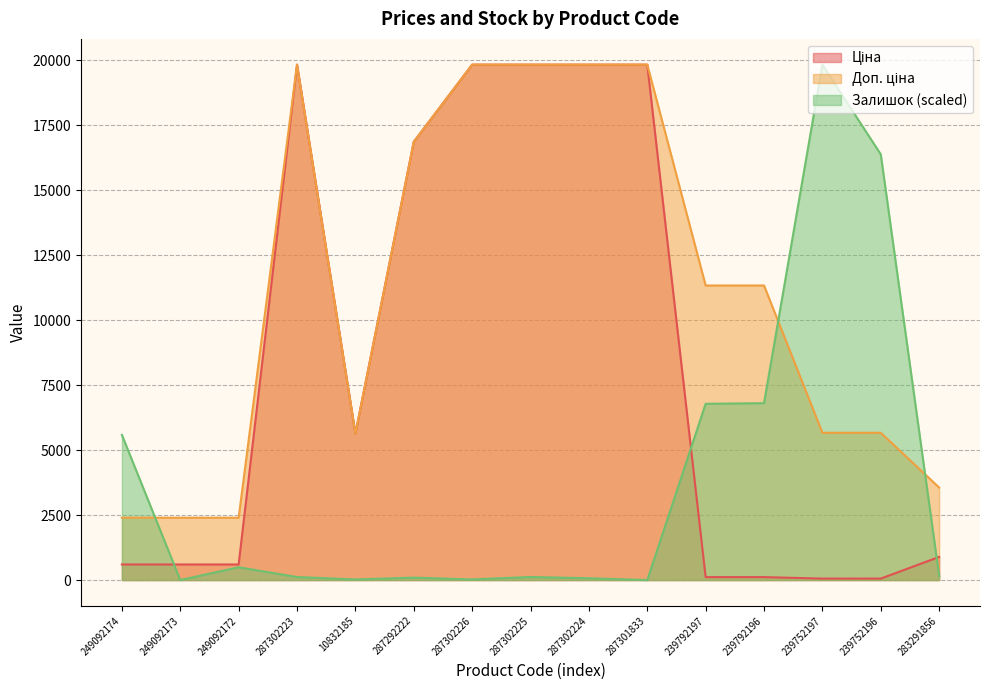

Rank the series at 283291856 from highest to lowest value.

Доп. ціна, Ціна, Залишок